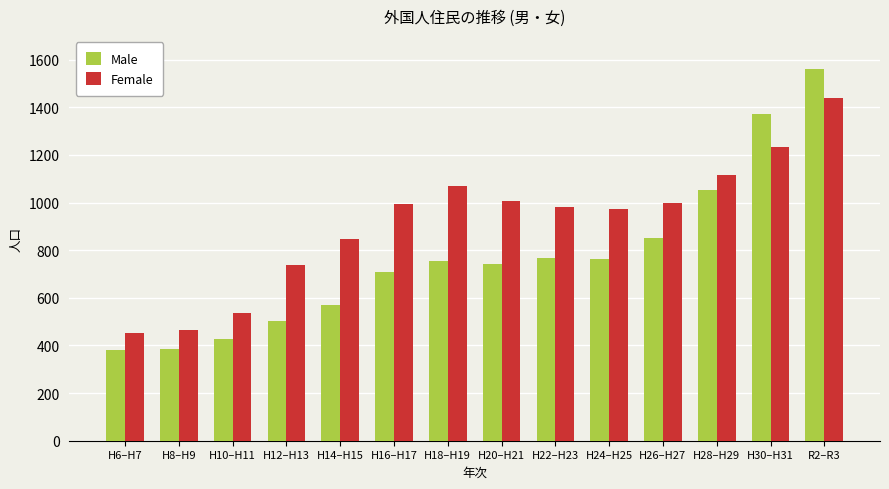

What are all the series names shown in the legend?

Male, Female